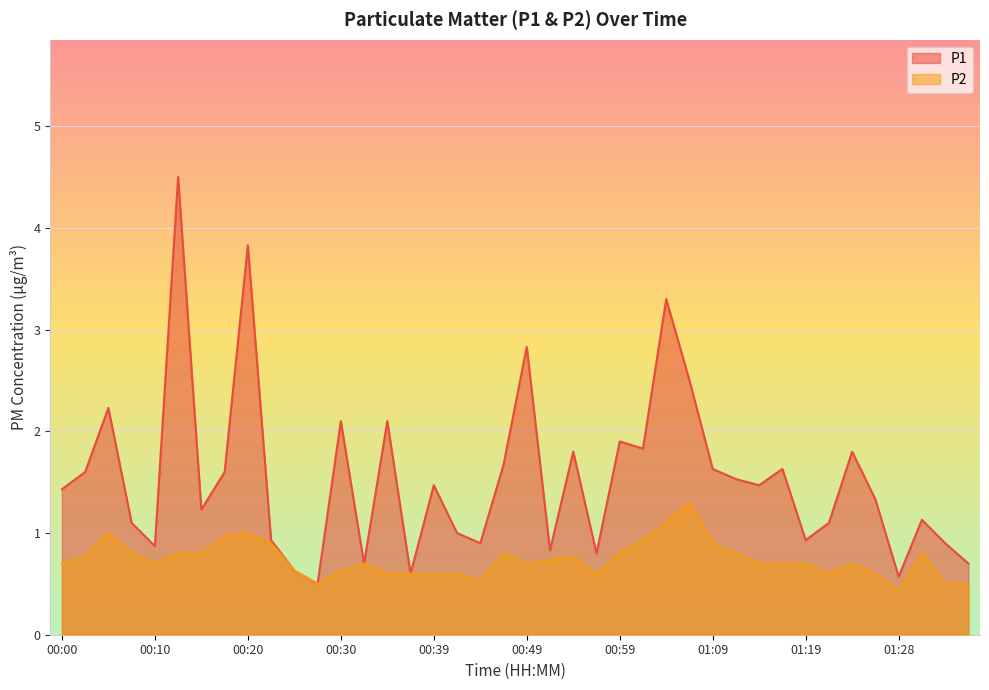

How many interior local valleys does the P2 series have?

7